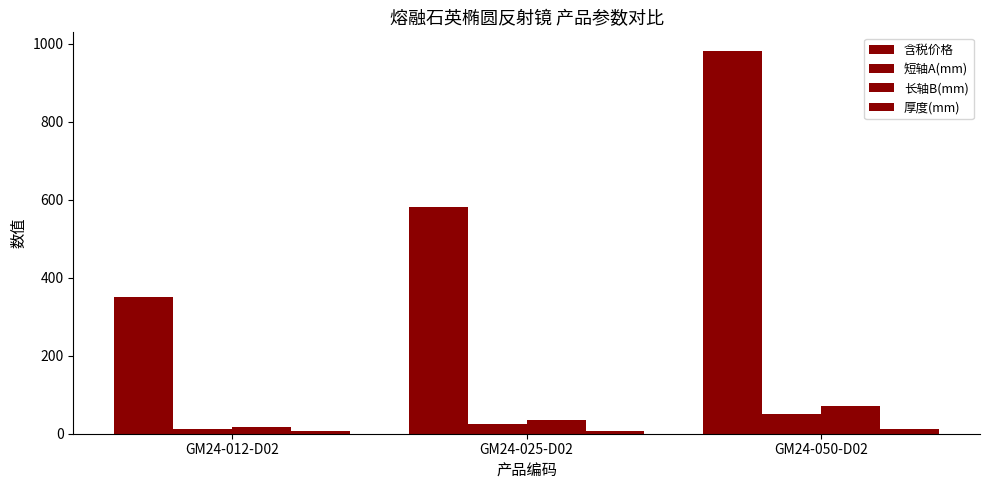

What position from the left is GM24-025-D02?

2